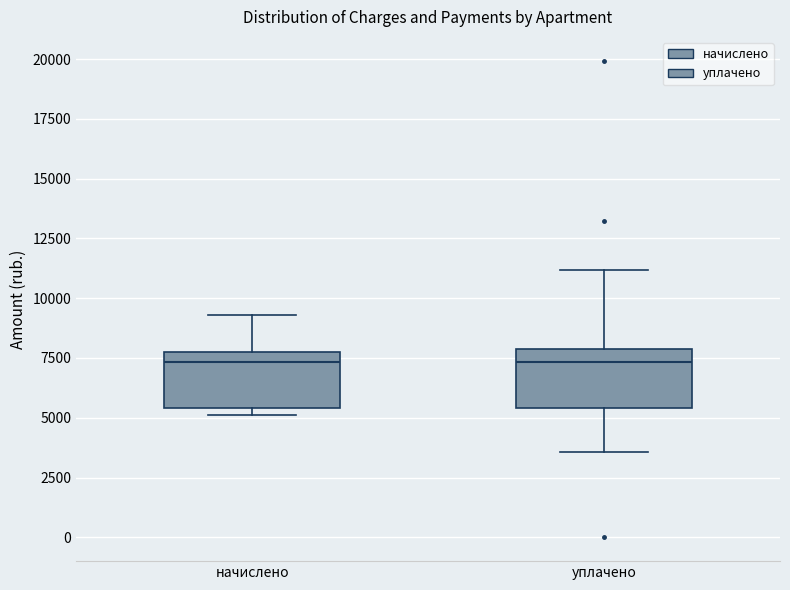

Reading left to right, transcribe this box plot: for each box, give where its median line is, the range the box spans, and where its two whiskers end, as read against the y-axis. The values are not printed on the chart, so give them approximately, as read against the axis.

начислено: median 7500, box 5500 to 8000, whiskers 5000 to 9500
уплачено: median 7500, box 5500 to 8000, whiskers 3500 to 11000